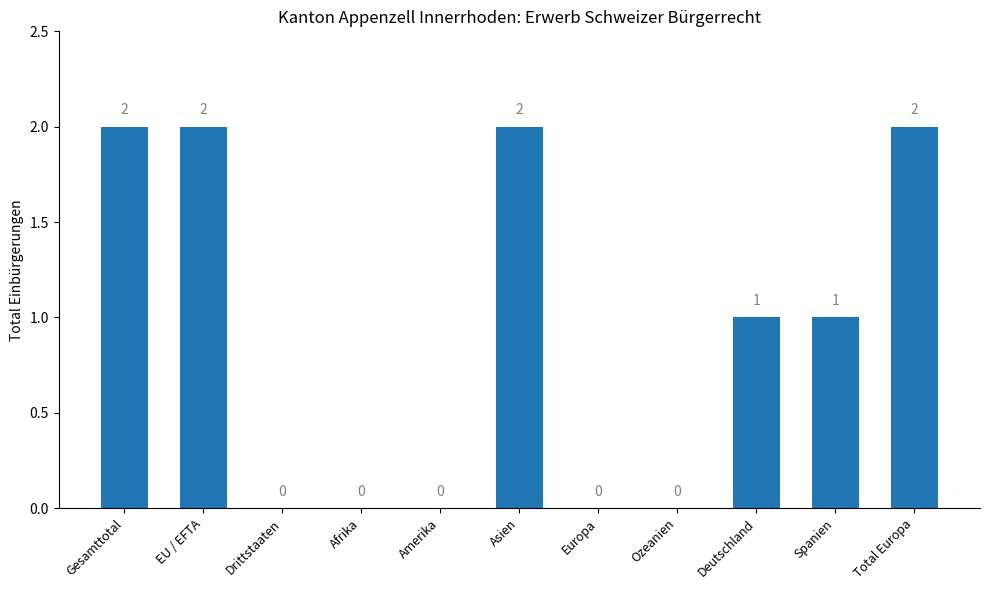

Is it true that the value at Drittstaaten is 1?

False